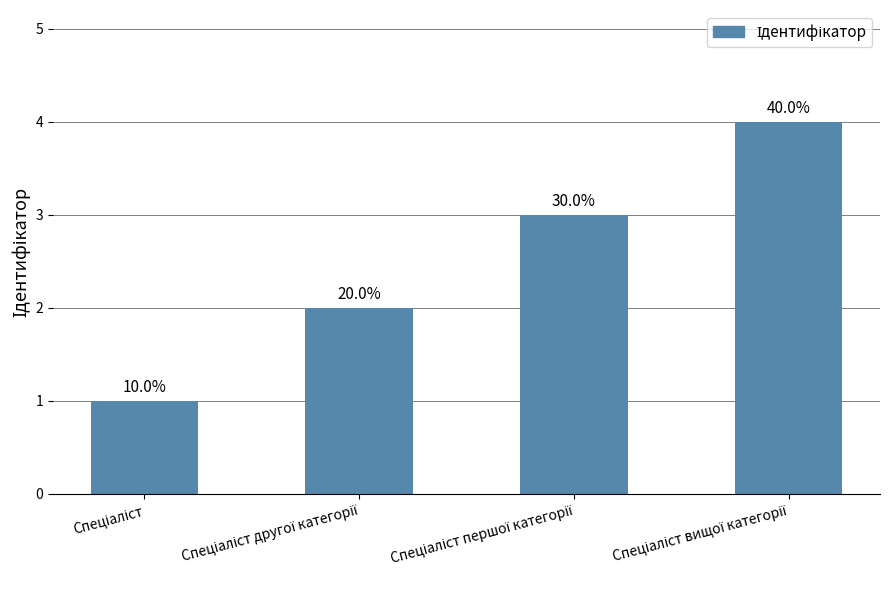

Where does the data first go above 3?

Спеціаліст вищої категорії